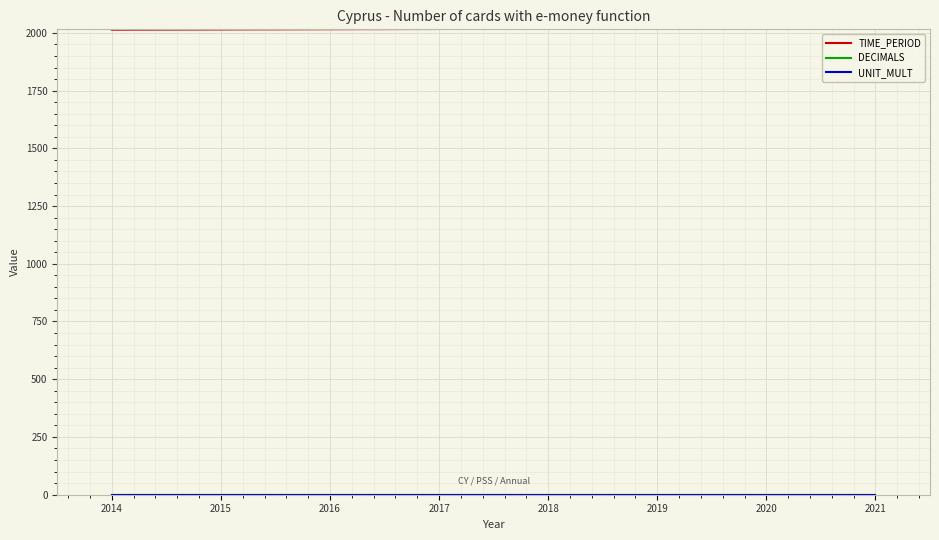

Does the chart display data point markers on the line(s)?

No